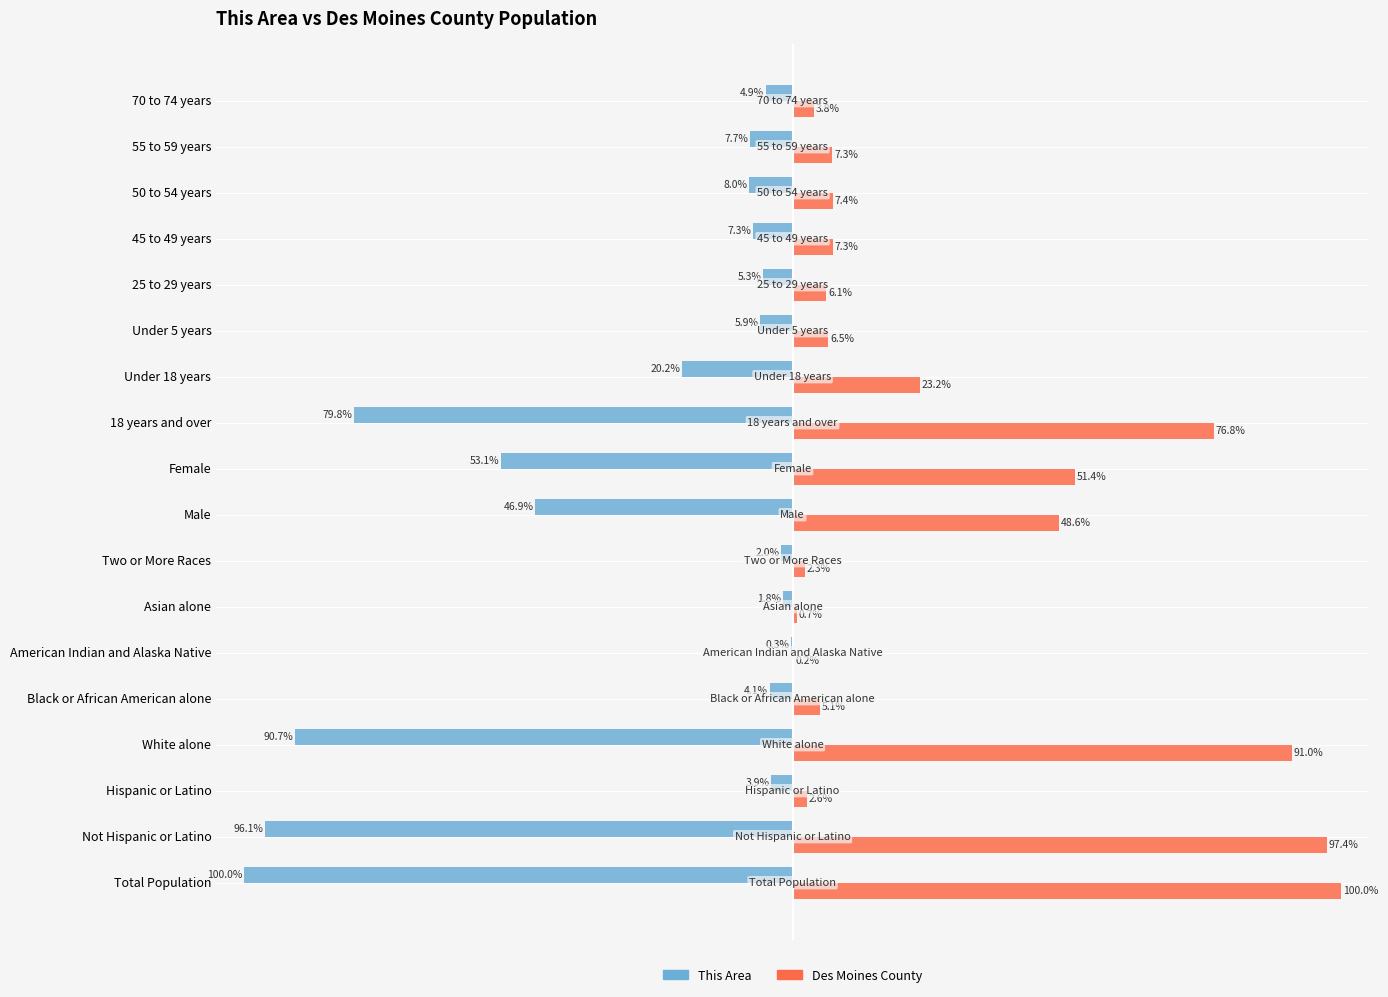

At which category is the sum across all series the highest?

Under 18 years